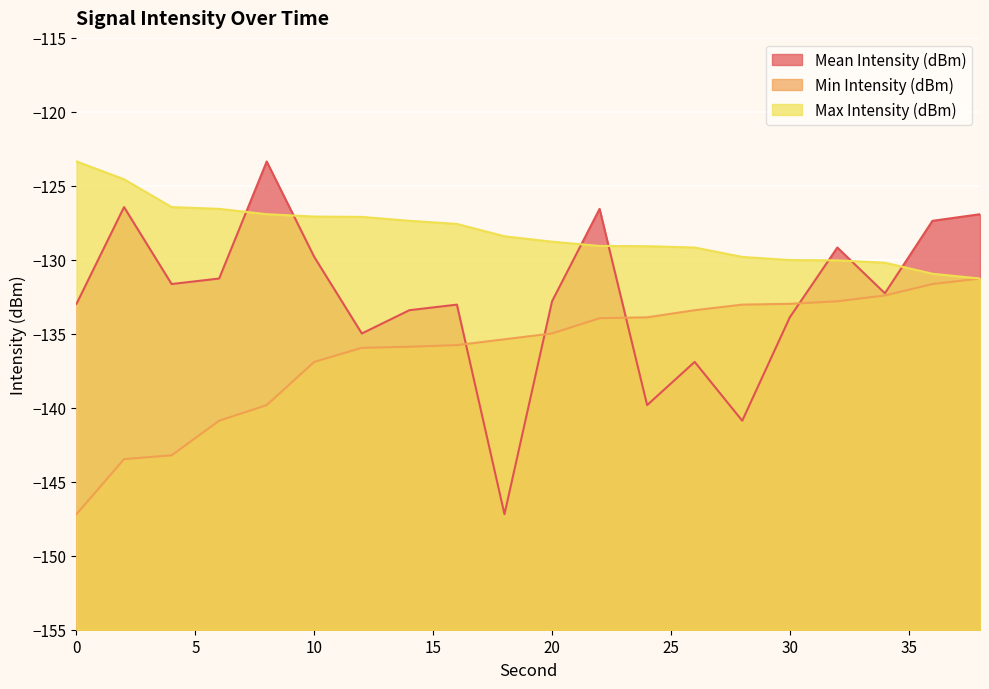

Reading left to right, list all the values displayed in this chart.

Mean Intensity (dBm): -133.0	-126.4	-131.6	-131.3	-123.4	-129.8	-135.0	-133.4	-133.0	-147.2	-132.8	-126.6	-139.8	-136.9	-140.9	-133.9	-129.2	-132.3	-127.4	-126.9
Min Intensity (dBm): -147.2	-143.5	-143.2	-140.9	-139.8	-136.9	-135.9	-135.9	-135.8	-135.4	-135.0	-133.9	-133.9	-133.4	-133.0	-133.0	-132.8	-132.4	-131.6	-131.3
Max Intensity (dBm): -123.4	-124.6	-126.4	-126.6	-126.9	-127.1	-127.1	-127.4	-127.6	-128.4	-128.8	-129.1	-129.1	-129.2	-129.8	-130.0	-130.0	-130.2	-130.9	-131.3